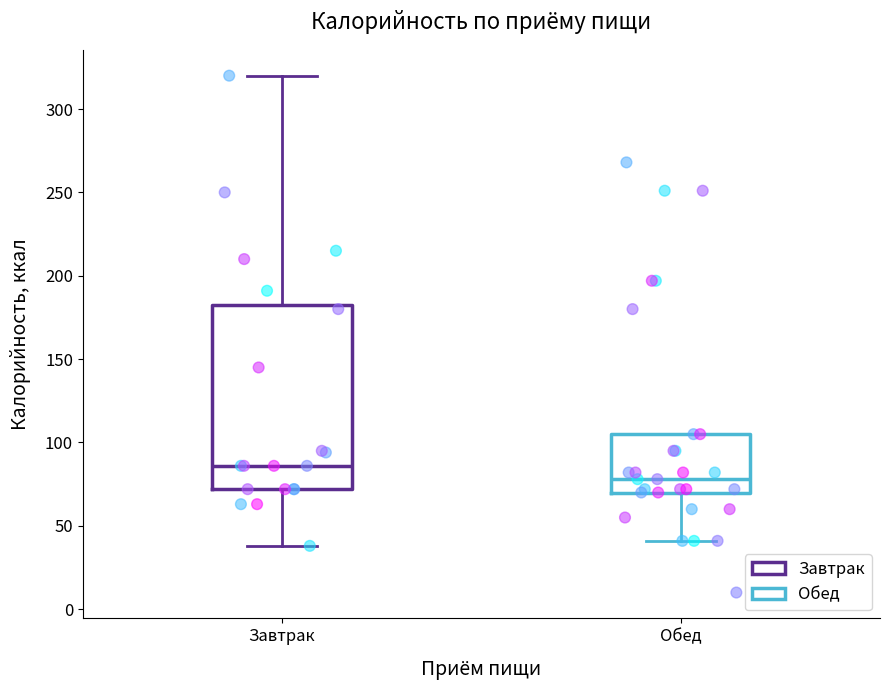

Reading left to right, read every box against the y-axis: the position of its median line, the range the box covers, and the ends of its whiskers. The values are not printed on the chart, so give them approximately, as read against the axis.

Завтрак: median 85, box 70 to 185, whiskers 40 to 320
Обед: median 80, box 70 to 105, whiskers 40 to 105